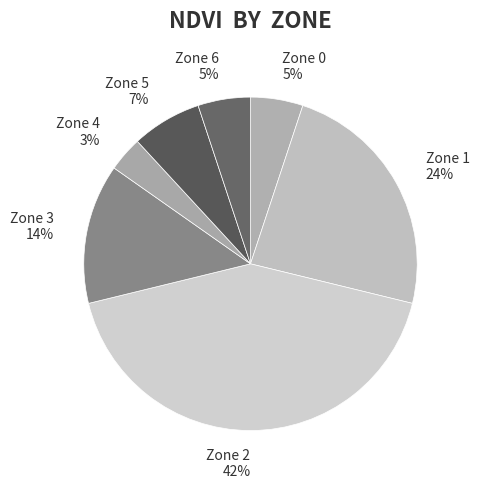

How many segments does this pie chart have?

7